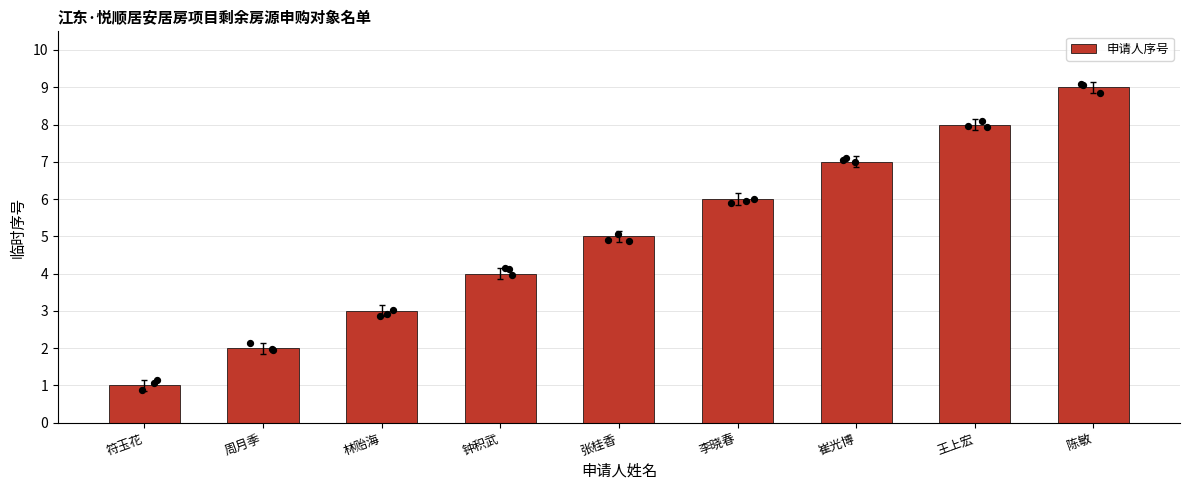

Which has a higher value, 周月季 or 钟积武?

钟积武